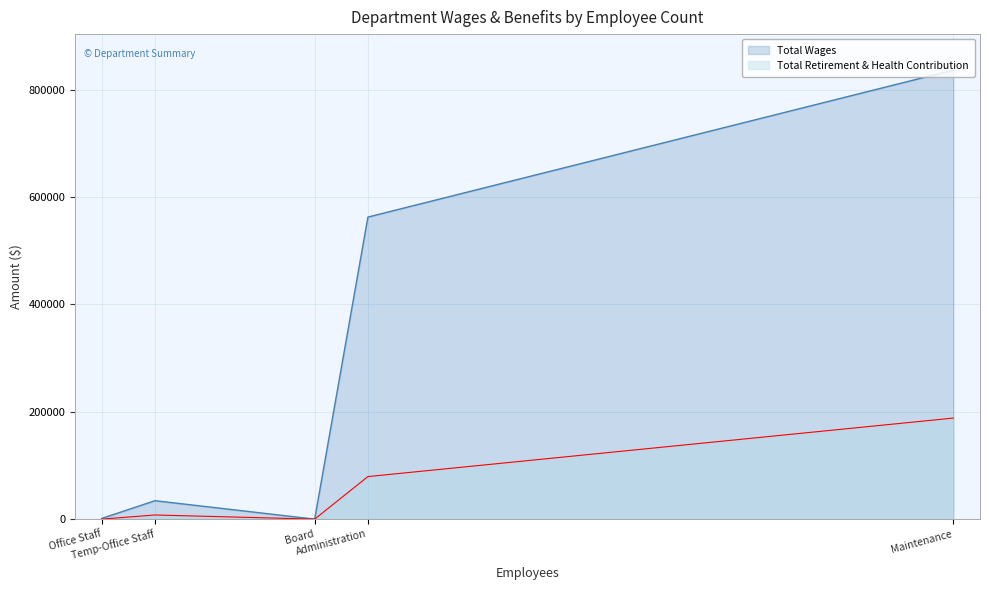

True or false: Total Wages and Total Retirement & Health Contribution cross at least once.

False